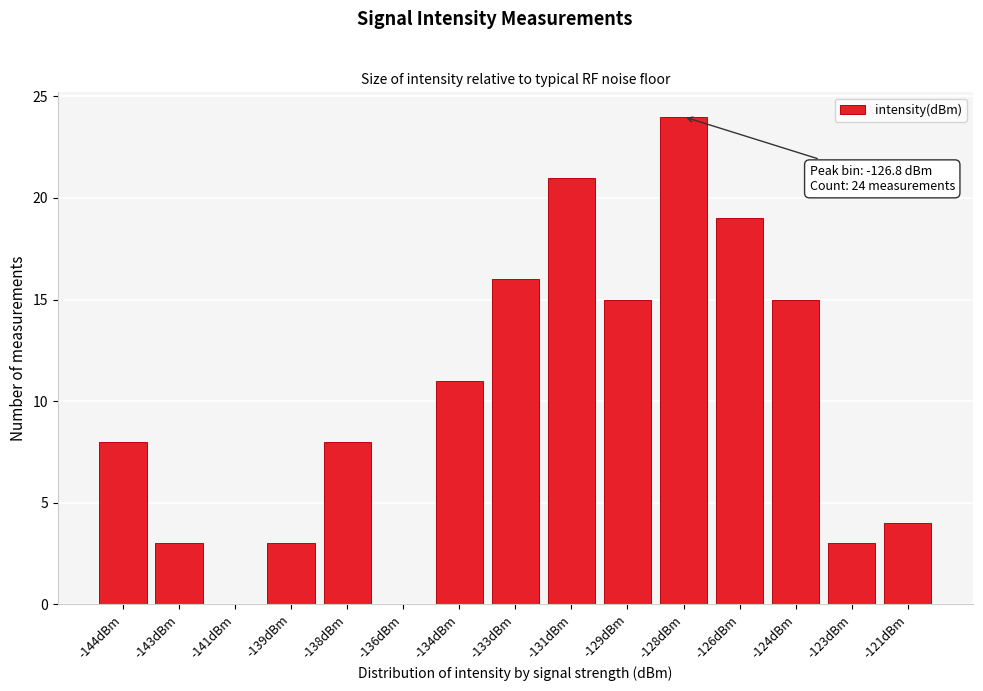

Reading left to right, extract all data points from this chart.

-144dBm=8	-143dBm=3	-141dBm=0	-139dBm=3	-138dBm=8	-136dBm=0	-134dBm=11	-133dBm=16	-131dBm=21	-129dBm=15	-128dBm=24	-126dBm=19	-124dBm=15	-123dBm=3	-121dBm=4